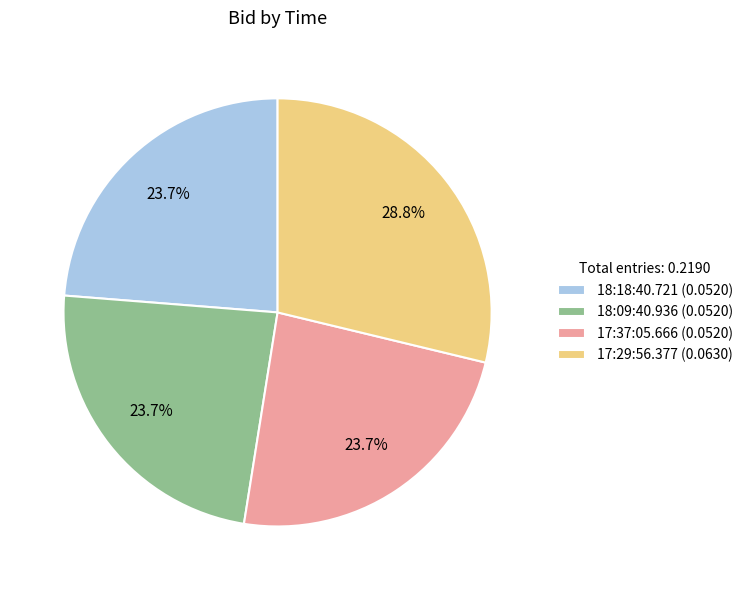

How many segments does this pie chart have?

4